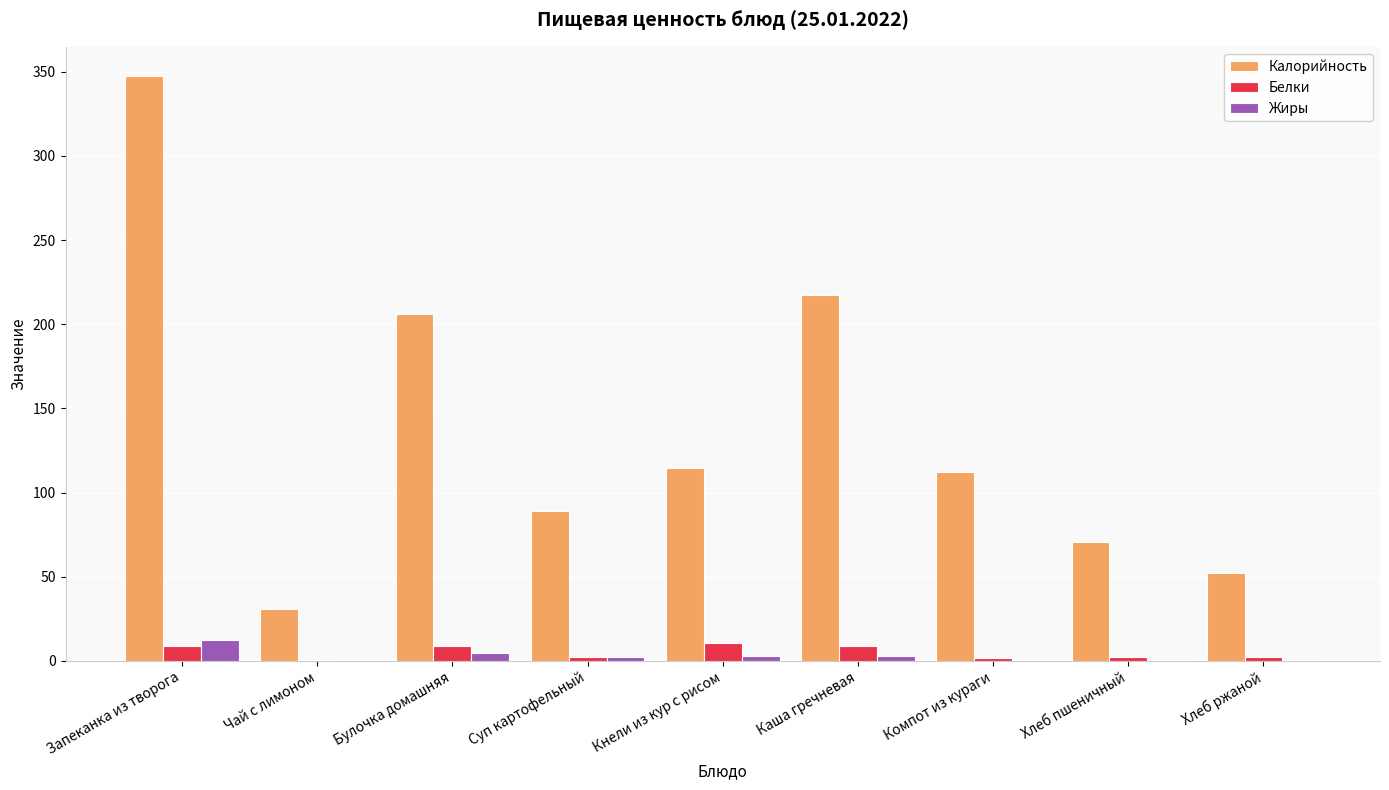

Which label corresponds to the largest value in the chart?

Запеканка из творога